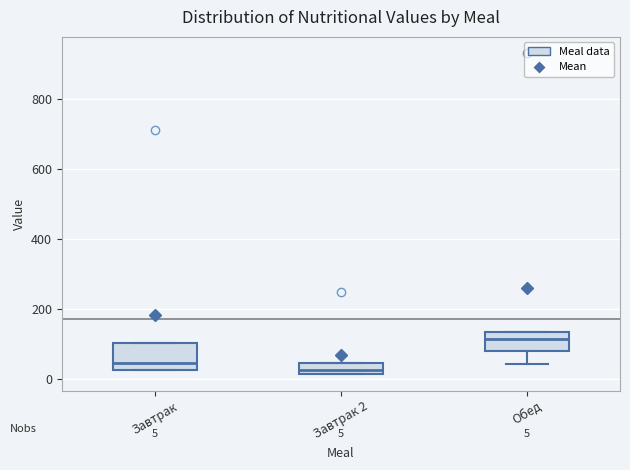

Which box has the highest median line?

Обед